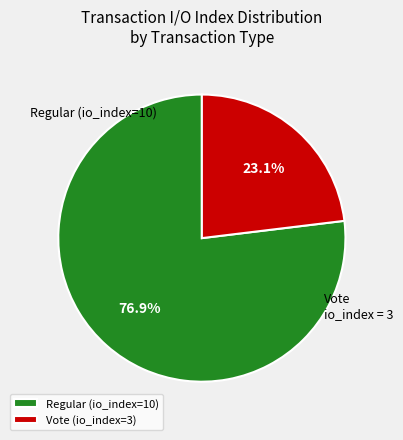

To the nearest percent, what portion does Regular (io_index=10) represent?

77%